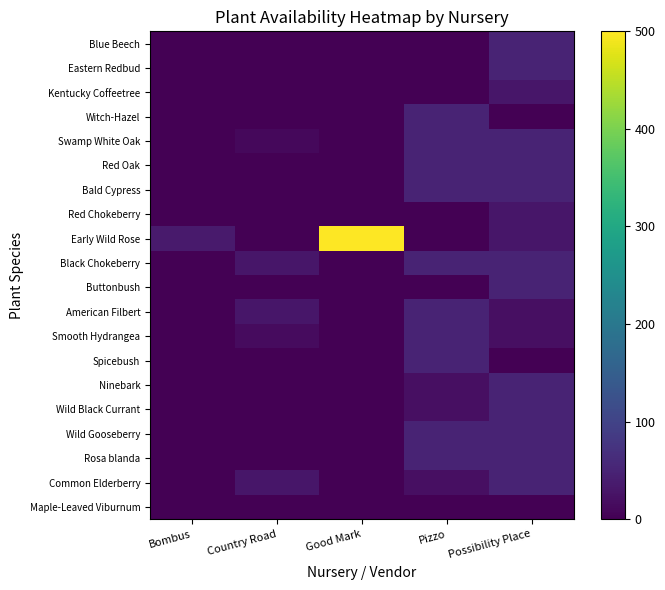

List the series in order of their peak value, highest first.

Early Wild Rose, Blue Beech, Eastern Redbud, Witch-Hazel, Swamp White Oak, Red Oak, Bald Cypress, Black Chokeberry, Buttonbush, American Filbert, Smooth Hydrangea, Spicebush, Ninebark, Wild Black Currant, Wild Gooseberry, Rosa blanda, Common Elderberry, Kentucky Coffeetree, Red Chokeberry, Maple-Leaved Viburnum